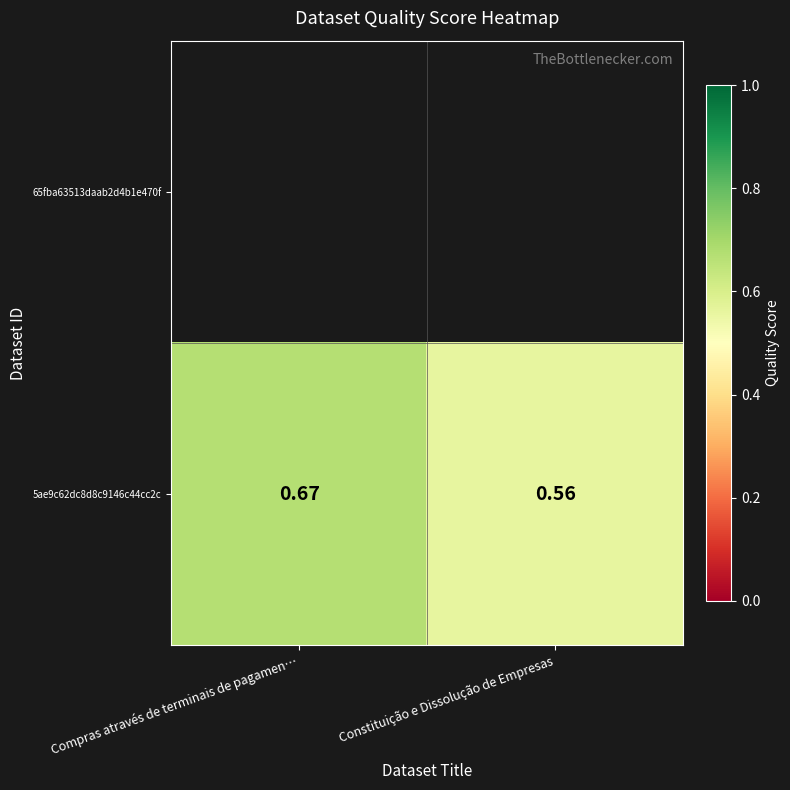

Count the values in the range 0 to 1.

2